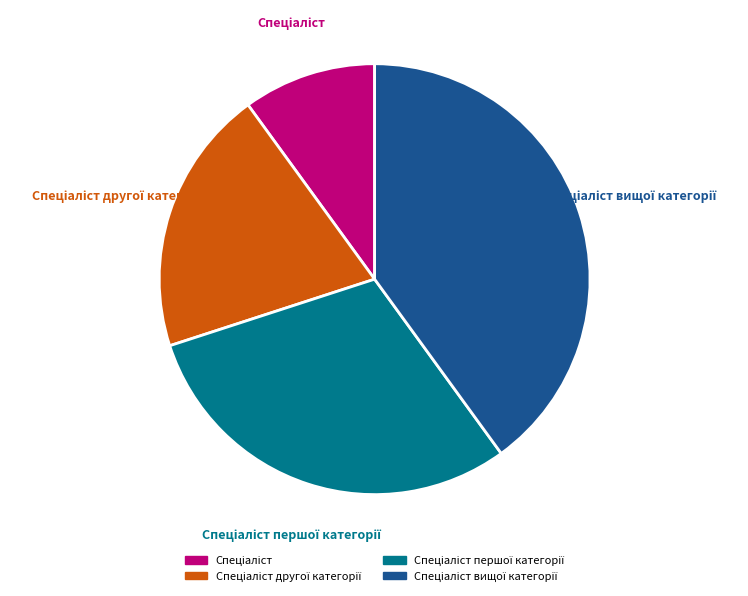

To the nearest percent, what is the difference between the largest and smallest slice percentages?

30%